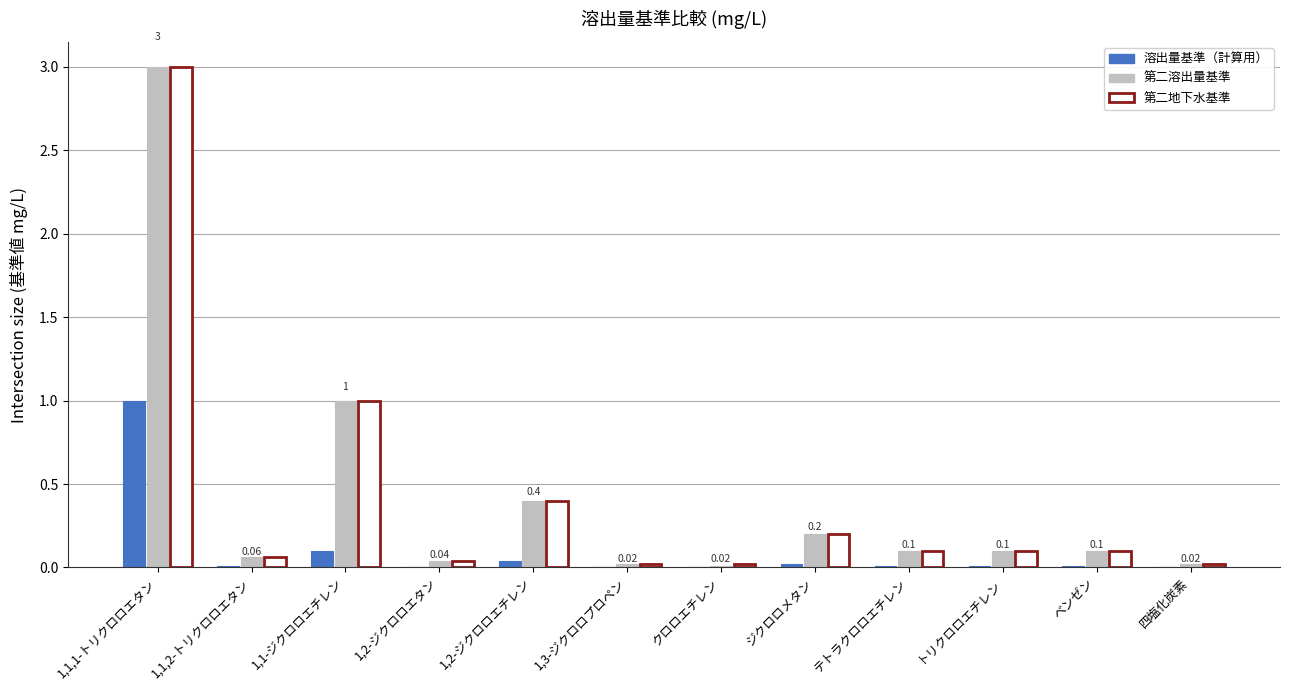

At which category is the sum across all series the highest?

1,1,1-トリクロロエタン